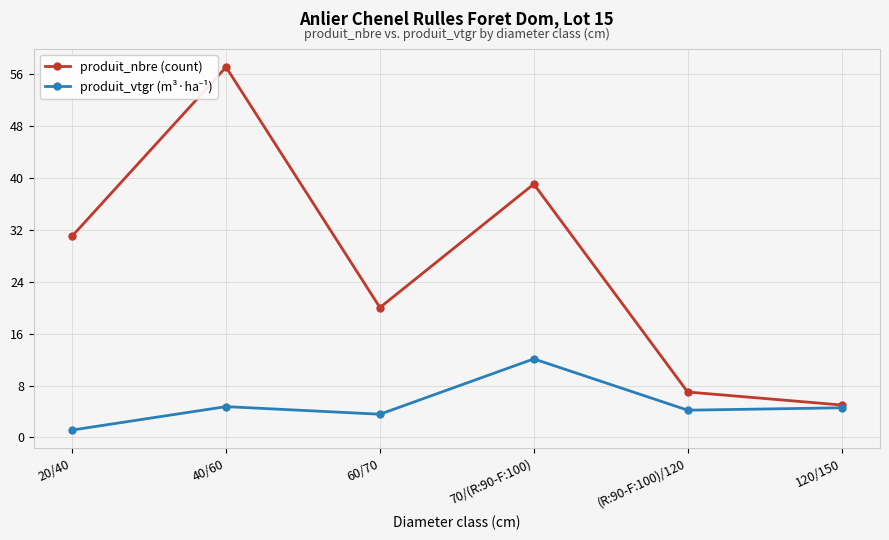

What position from the left is 120/150?

6